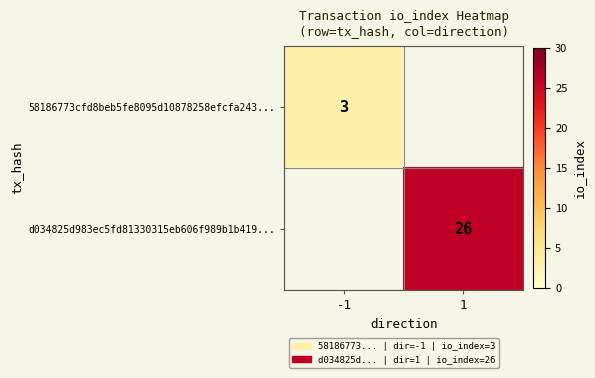

Which has a higher value, 1 or -1?

-1